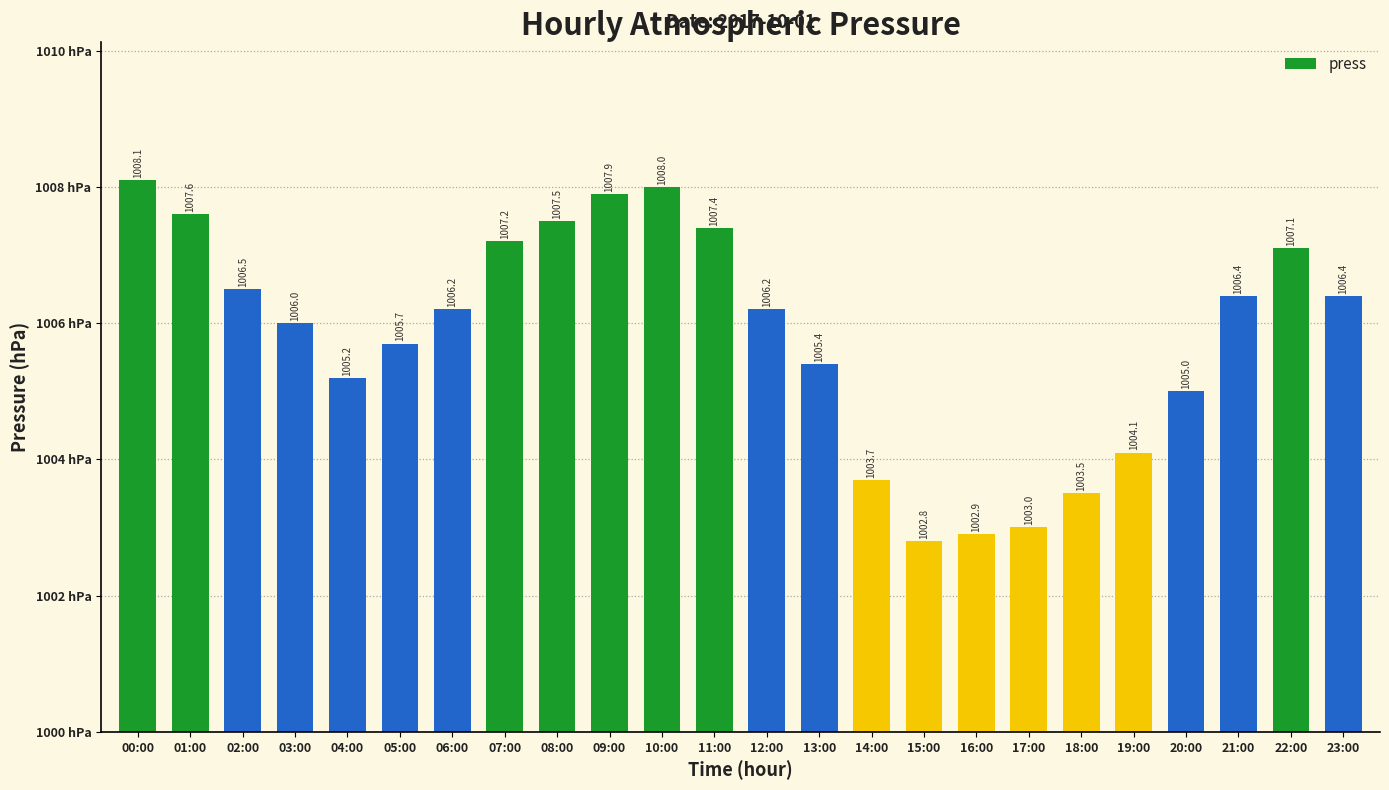

List the labels in order of value, largest first.

00:00, 10:00, 09:00, 01:00, 08:00, 11:00, 07:00, 22:00, 02:00, 21:00, 23:00, 06:00, 12:00, 03:00, 05:00, 13:00, 04:00, 20:00, 19:00, 14:00, 18:00, 17:00, 16:00, 15:00